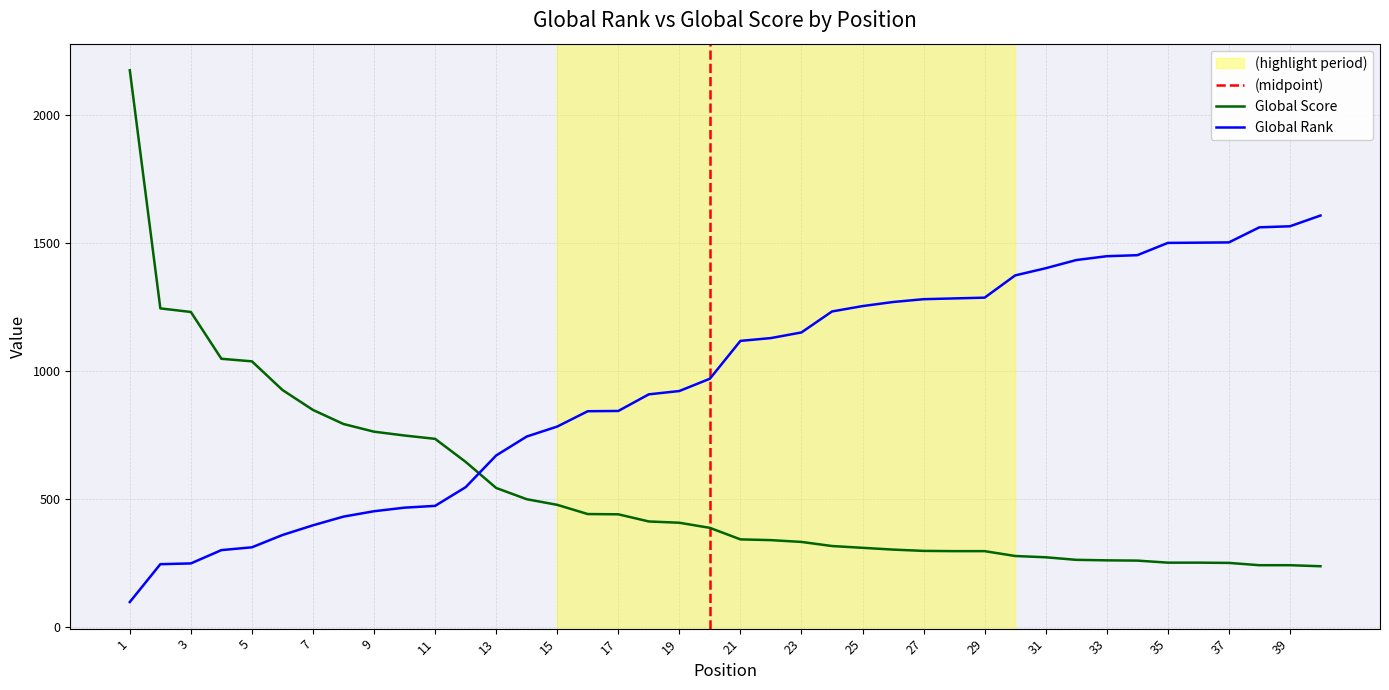

The Global Score series shows 341 at 21. True or false?

True